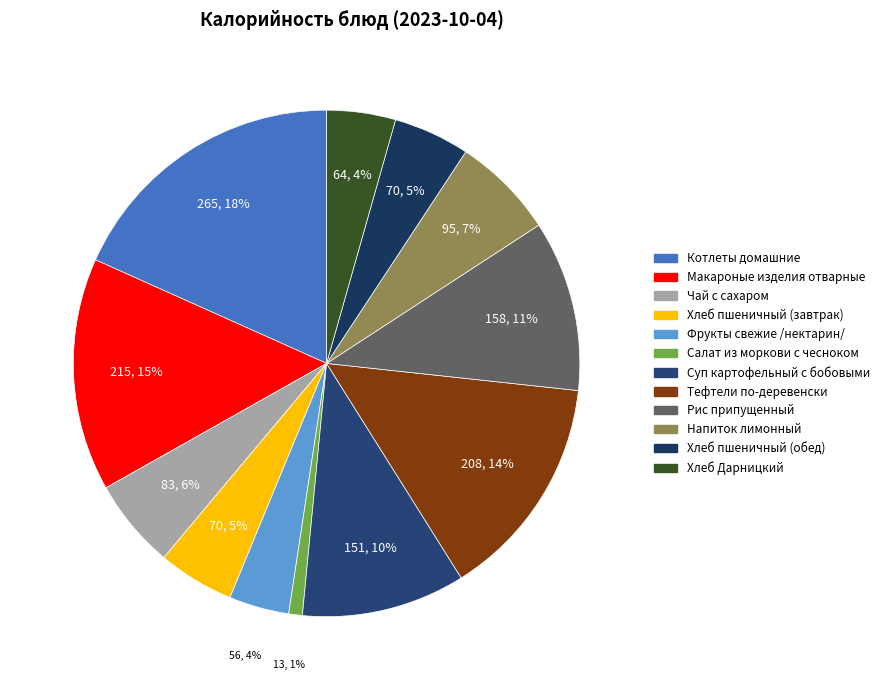

Combined, what portion of the pie is Салат из моркови с чесноком and Тефтели по-деревенски?

15.2%